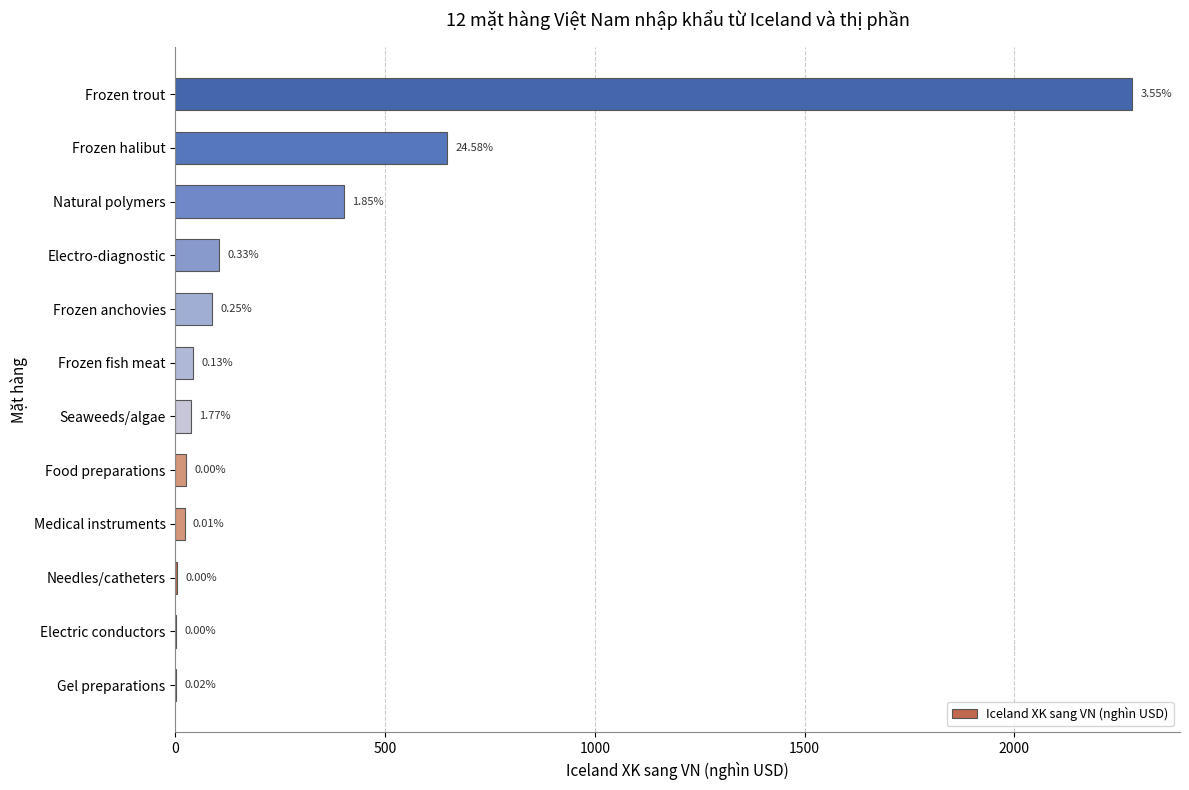

How many data points does each series have?

12